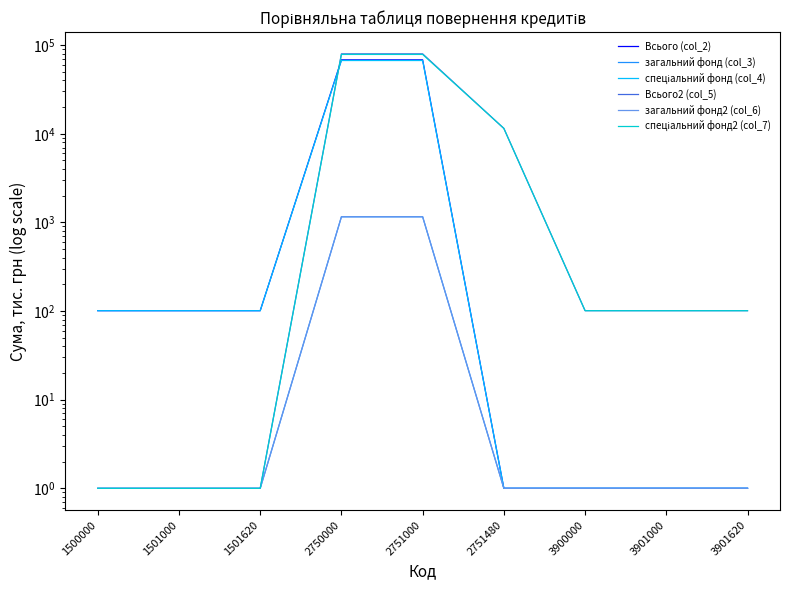

Between which two adjacent categories do спеціальний фонд (col_4) and спеціальний фонд2 (col_7) first intersect?

1501620 and 2750000